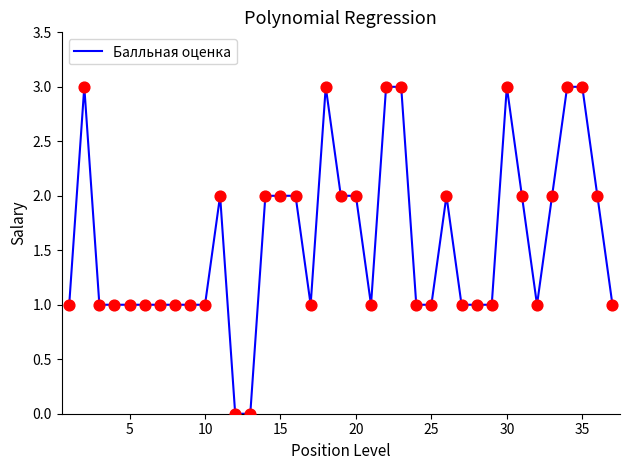

What is the difference between the maximum and minimum values?

3